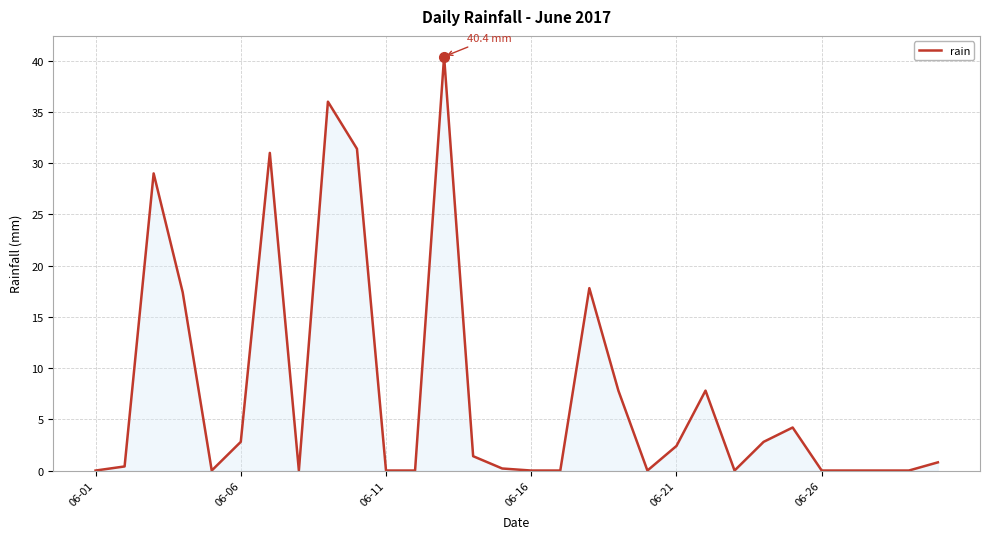

What is the greatest value displayed?

40.4